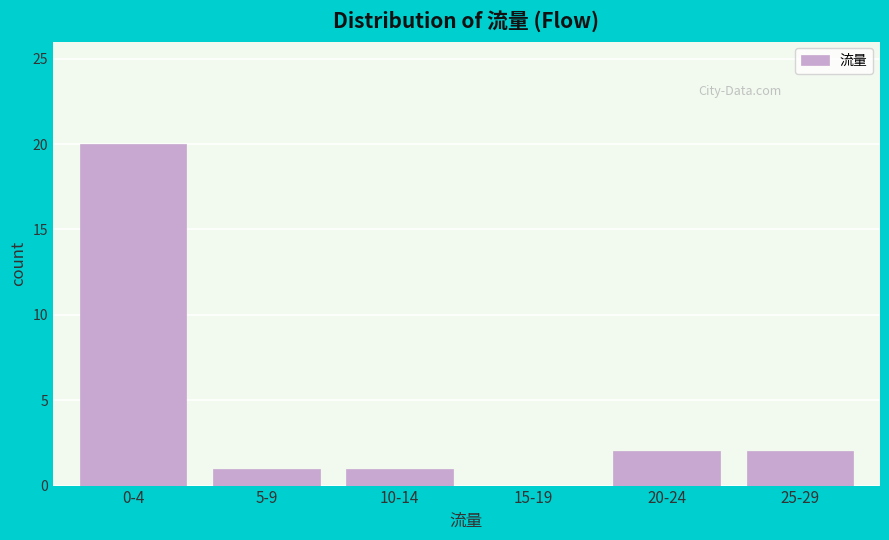

Reading right to left, transcribe all the data shown in this chart.

25-29=2	20-24=2	15-19=0	10-14=1	5-9=1	0-4=20